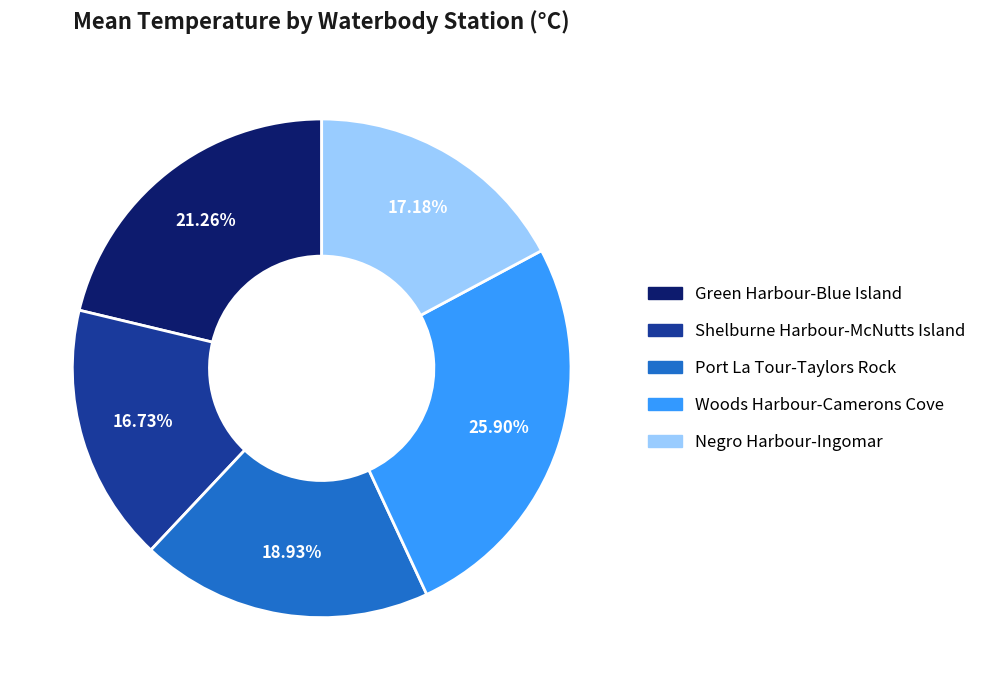

To the nearest percent, what percentage of the pie is Port La Tour-Taylors Rock?

19%